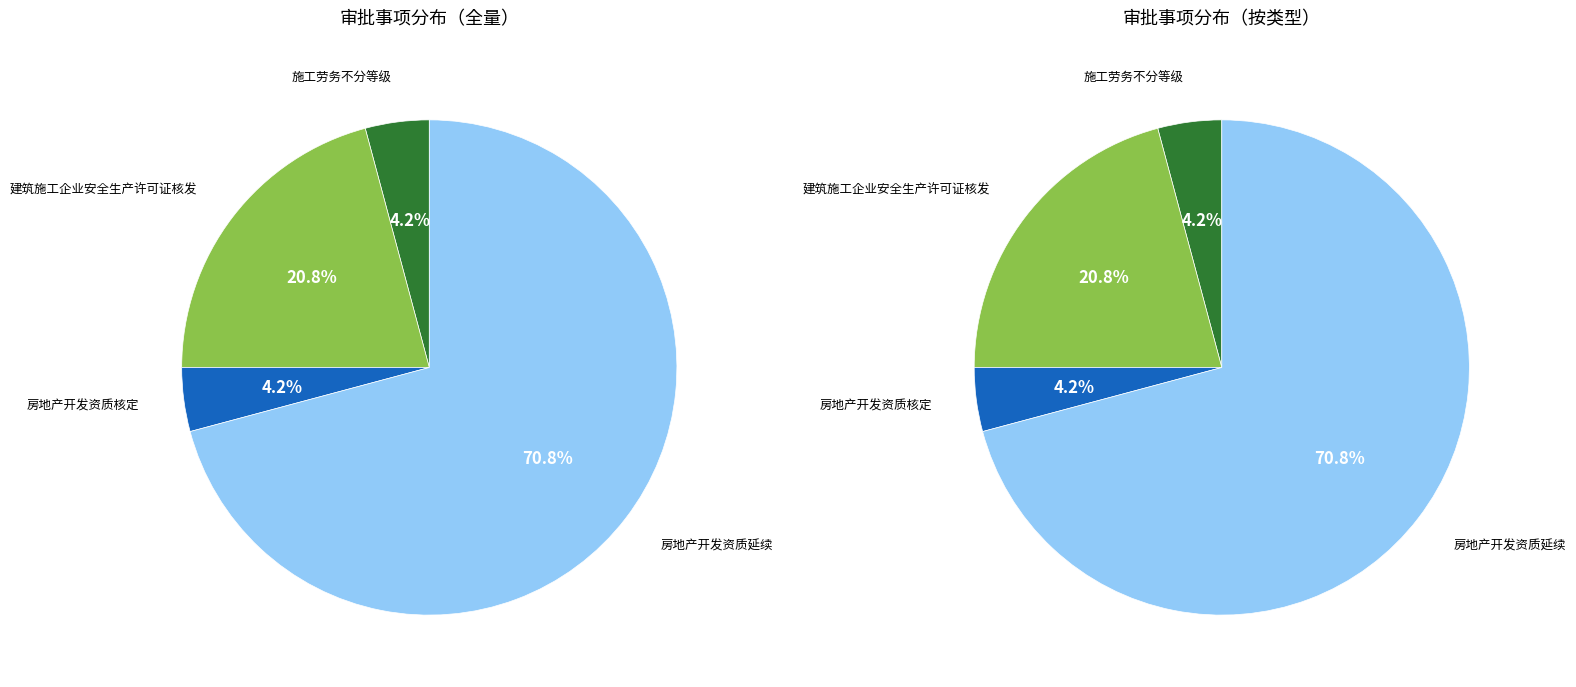

Is it true that 建筑施工企业安全生产许可证核发 is 21% of the pie?

True